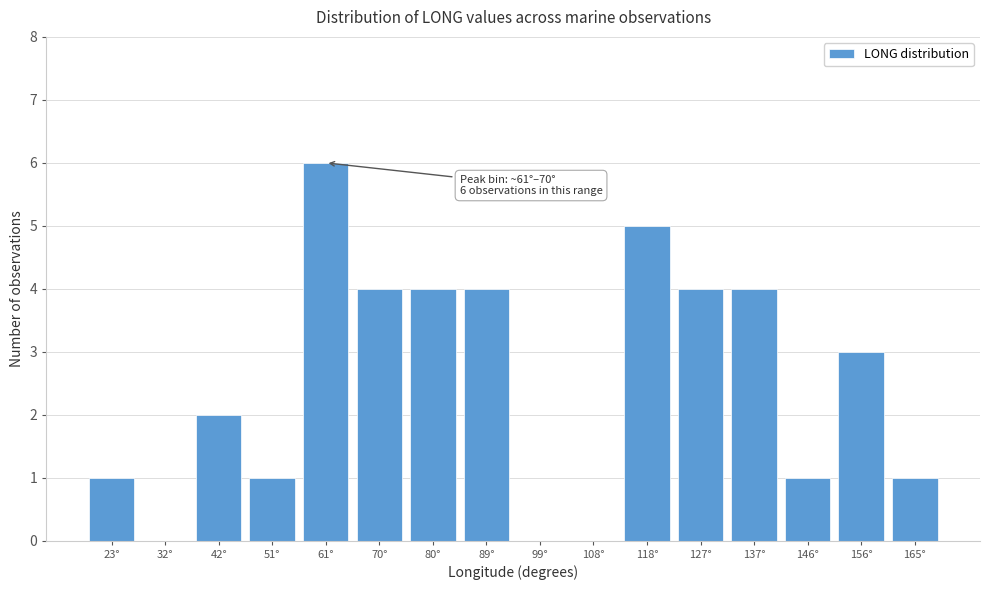

Reading right to left, extract all data points from this chart.

165°=1	156°=3	146°=1	137°=4	127°=4	118°=5	108°=0	99°=0	89°=4	80°=4	70°=4	61°=6	51°=1	42°=2	32°=0	23°=1